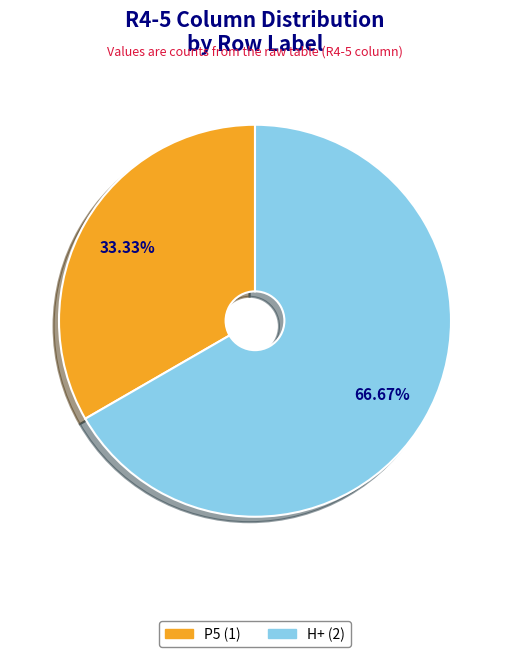

Is there any slice that represents more than half of the pie?

Yes